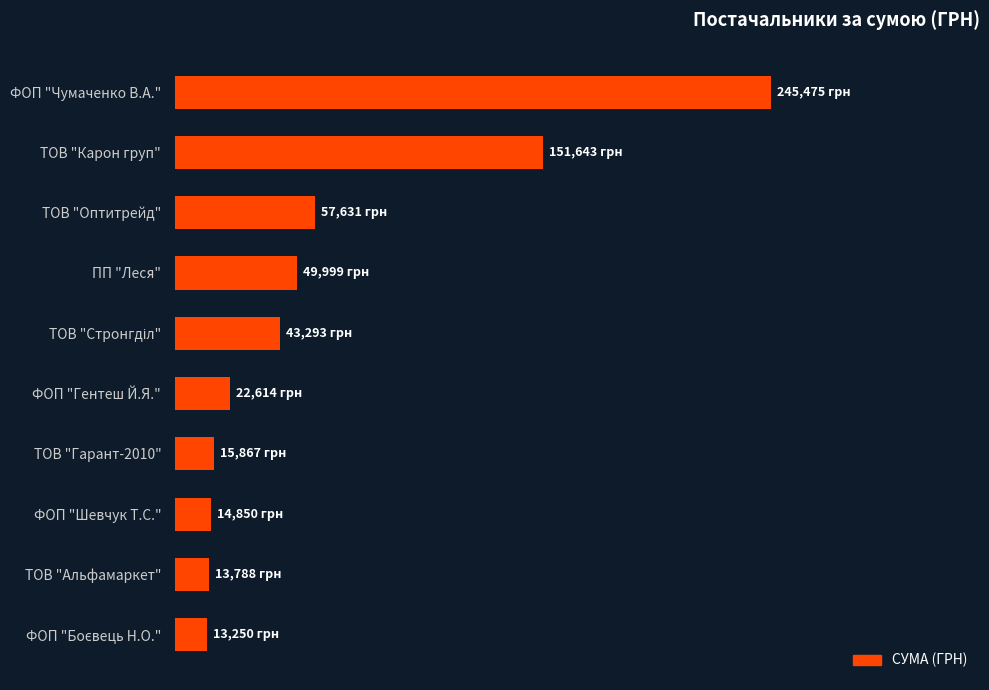

Are the bars horizontal?

Yes